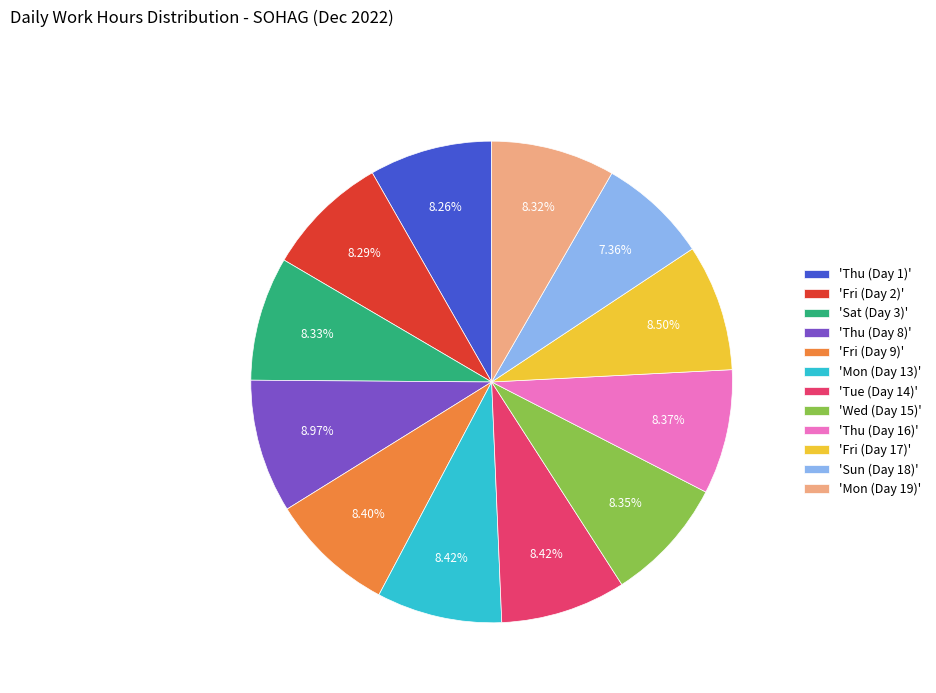

Count the number of slices in the pie.

12